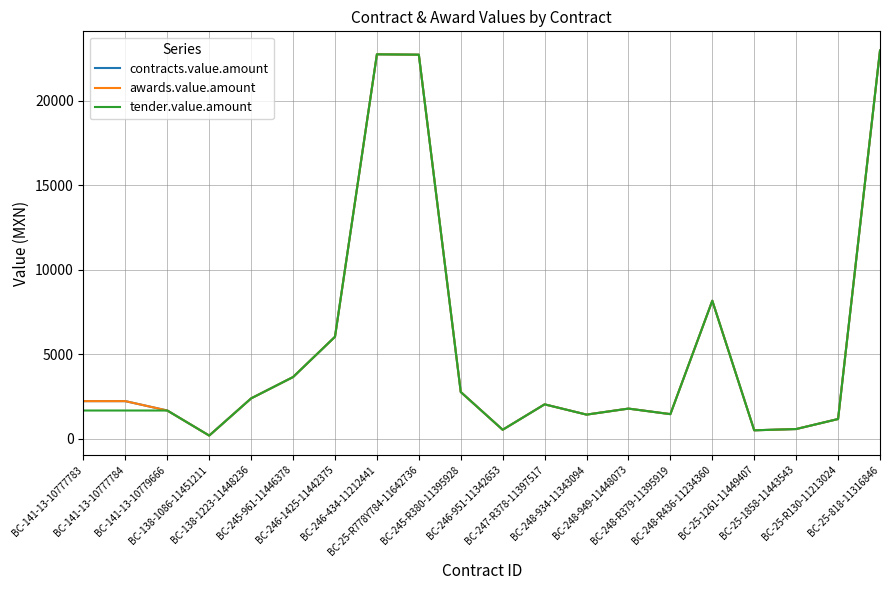

Reading right to left, what are all the values shown in this chart?

contracts.value.amount: BC-25-818-11316846=22979.6	BC-25-R130-11213024=1161.2	BC-25-1858-11443543=568.0	BC-25-1261-11449407=493.0	BC-248-R436-11234360=8166.4	BC-248-R379-11395919=1450.0	BC-248-949-11448073=1778.3	BC-248-934-11343094=1422.7	BC-247-R378-11397517=2030.0	BC-246-951-11342653=525.2	BC-245-R380-11395928=2760.8	BC-25-R778Y784-11642736=22736.0	BC-246-434-11212441=22759.2	BC-246-1425-11442375=6032.0	BC-245-961-11446378=3646.8	BC-138-1223-11448236=2383.8	BC-138-1086-11451211=181.0	BC-141-13-10779666=1665.0	BC-141-13-10777784=2220.0	BC-141-13-10777783=2220.0
awards.value.amount: BC-25-818-11316846=22979.6	BC-25-R130-11213024=1161.2	BC-25-1858-11443543=568.0	BC-25-1261-11449407=493.0	BC-248-R436-11234360=8166.4	BC-248-R379-11395919=1450.0	BC-248-949-11448073=1778.3	BC-248-934-11343094=1422.7	BC-247-R378-11397517=2030.0	BC-246-951-11342653=525.2	BC-245-R380-11395928=2760.8	BC-25-R778Y784-11642736=22736.0	BC-246-434-11212441=22759.2	BC-246-1425-11442375=6032.0	BC-245-961-11446378=3646.8	BC-138-1223-11448236=2383.8	BC-138-1086-11451211=181.0	BC-141-13-10779666=1665.0	BC-141-13-10777784=2220.0	BC-141-13-10777783=2220.0
tender.value.amount: BC-25-818-11316846=22979.6	BC-25-R130-11213024=1161.2	BC-25-1858-11443543=568.0	BC-25-1261-11449407=493.0	BC-248-R436-11234360=8166.4	BC-248-R379-11395919=1450.0	BC-248-949-11448073=1778.3	BC-248-934-11343094=1422.7	BC-247-R378-11397517=2030.0	BC-246-951-11342653=525.2	BC-245-R380-11395928=2760.8	BC-25-R778Y784-11642736=22736.0	BC-246-434-11212441=22759.2	BC-246-1425-11442375=6032.0	BC-245-961-11446378=3646.8	BC-138-1223-11448236=2383.8	BC-138-1086-11451211=181.0	BC-141-13-10779666=1665.0	BC-141-13-10777784=1665.0	BC-141-13-10777783=1665.0